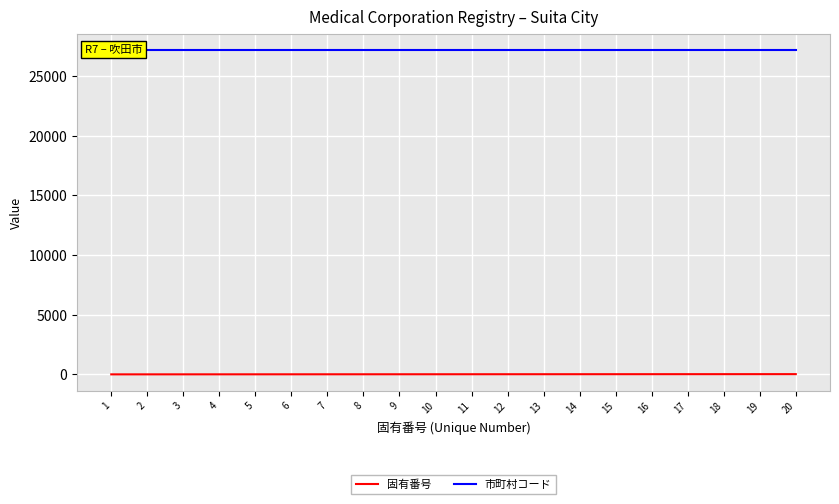

Read the 固有番号 value at 13, to the nearest 10.

10